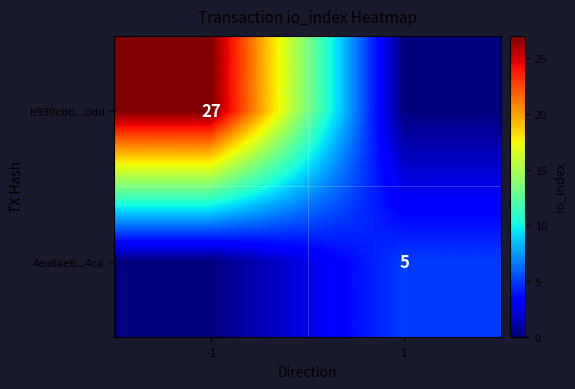

True or false: b939cbb...ddd has a value of 27 at -1.

True